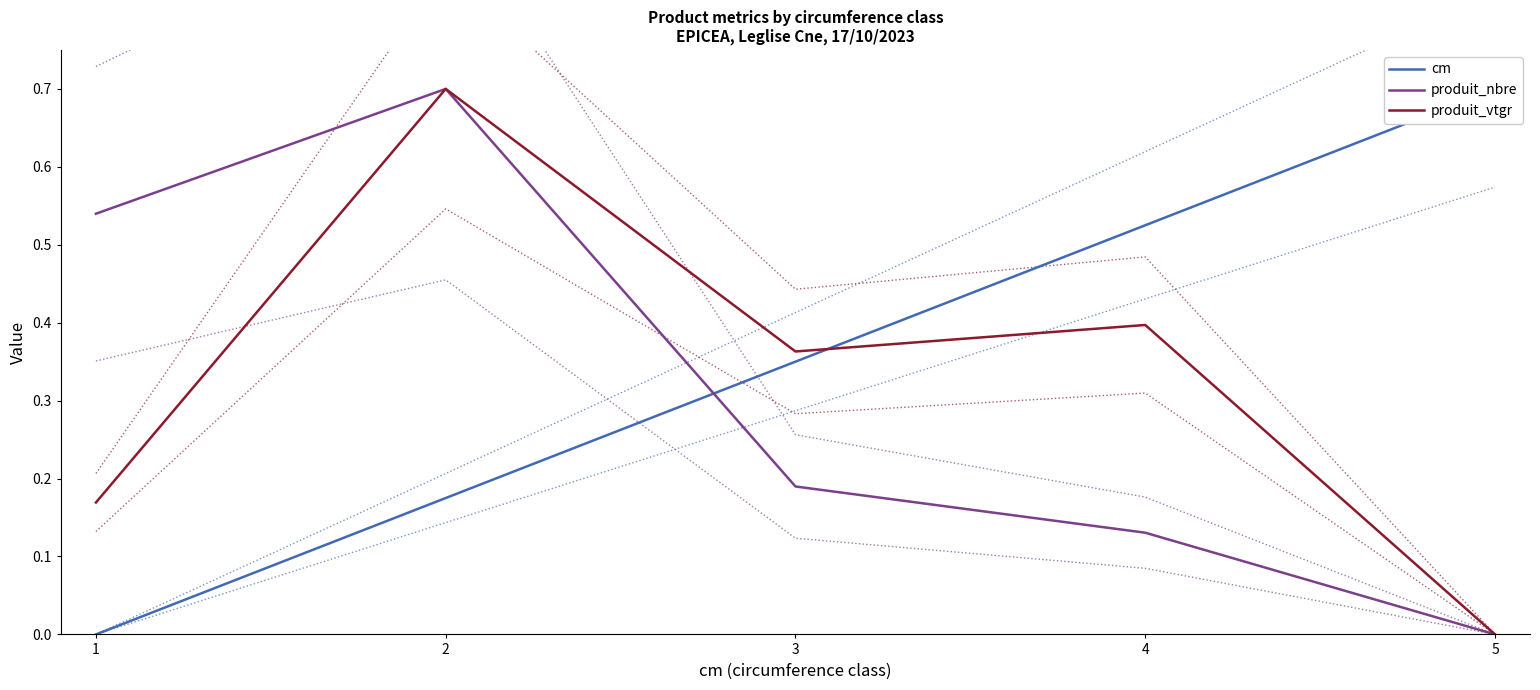

Which has a higher value, 5 or 3?

5